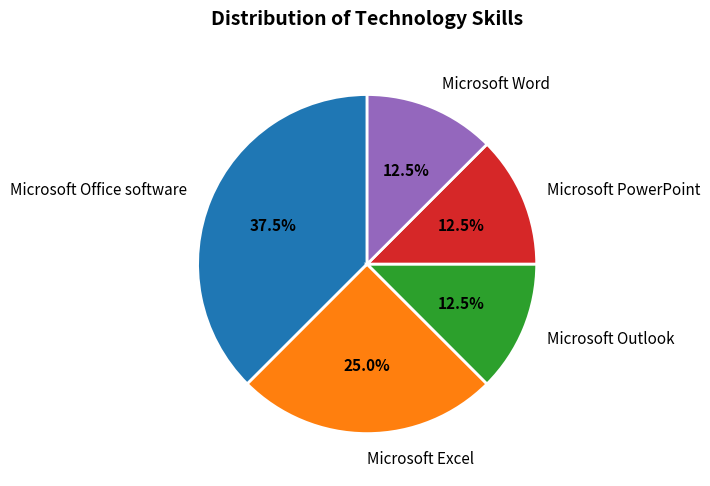

Which category has the biggest portion of the pie?

Microsoft Office software